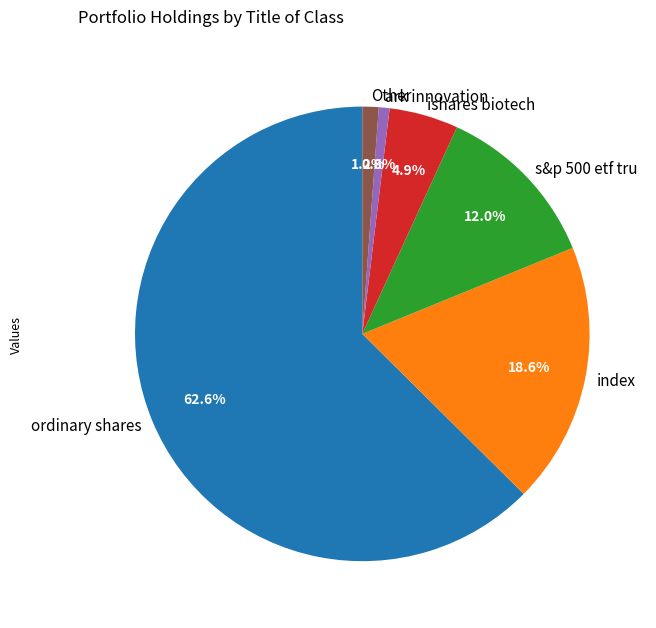

To the nearest percent, what is the average slice percentage?

17%